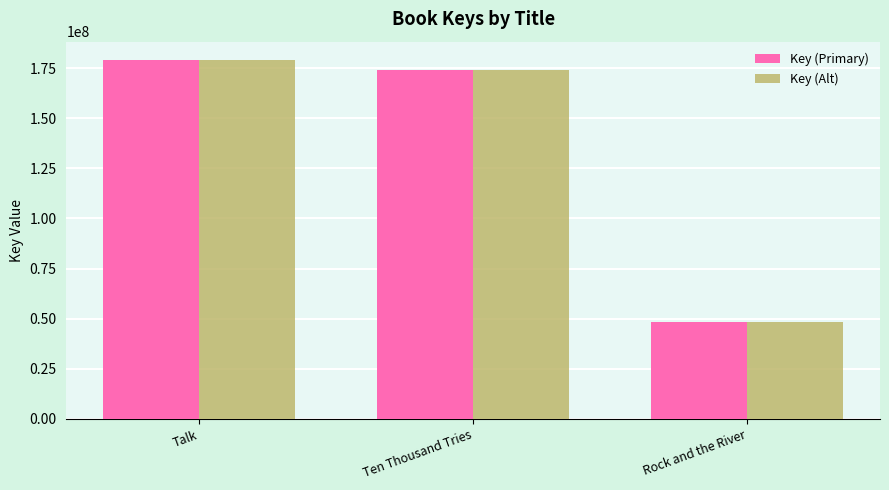

Are the bars horizontal?

No